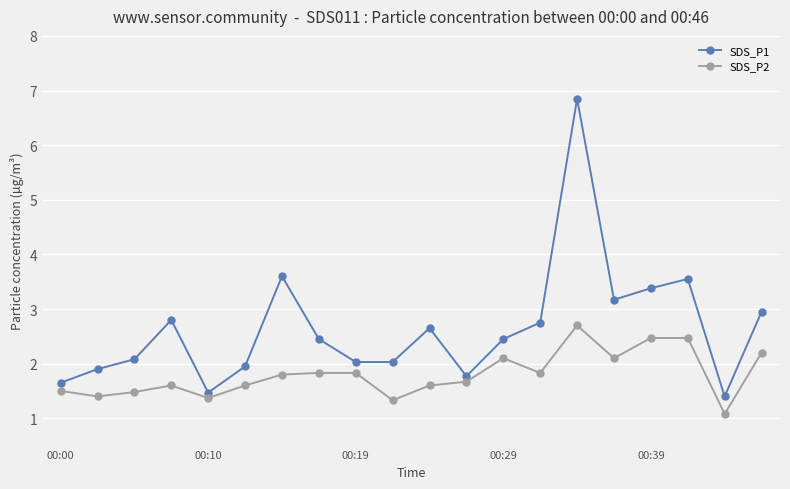

True or false: SDS_P2 has more than 0 points higher than both neighbors.

True